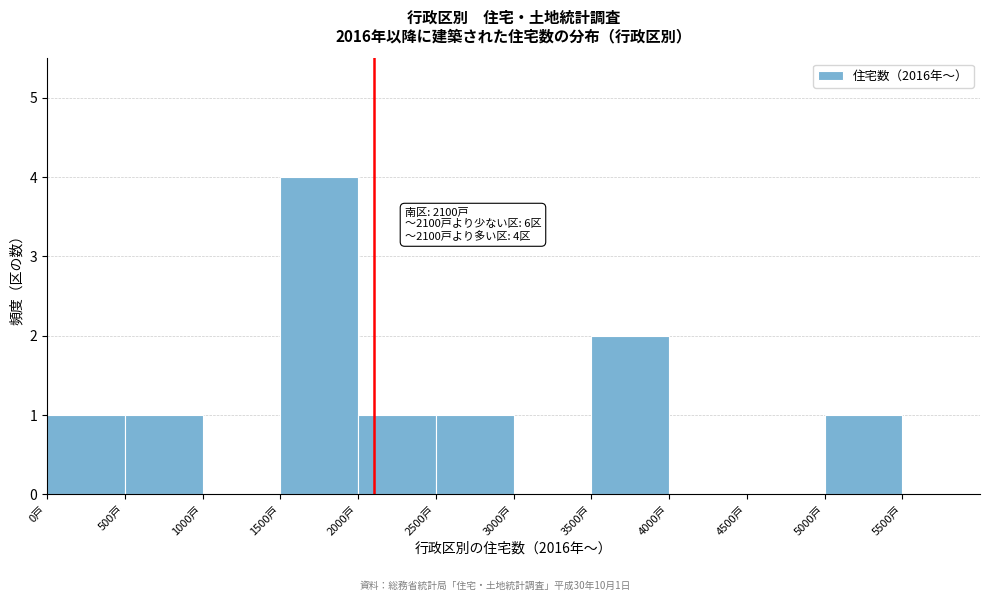

Over which range of the x-axis is the bar tallest?

1500 to 2000